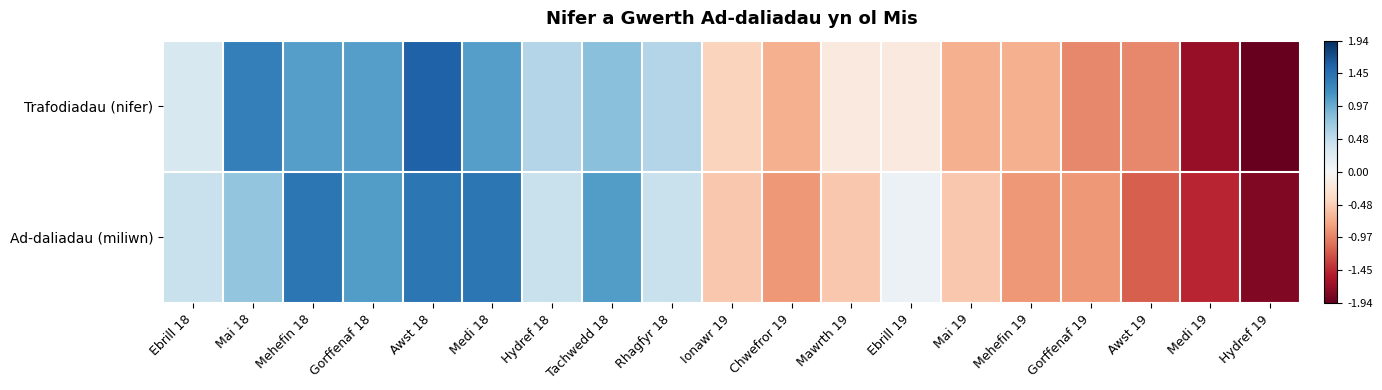

How many distinct data groups are displayed?

2